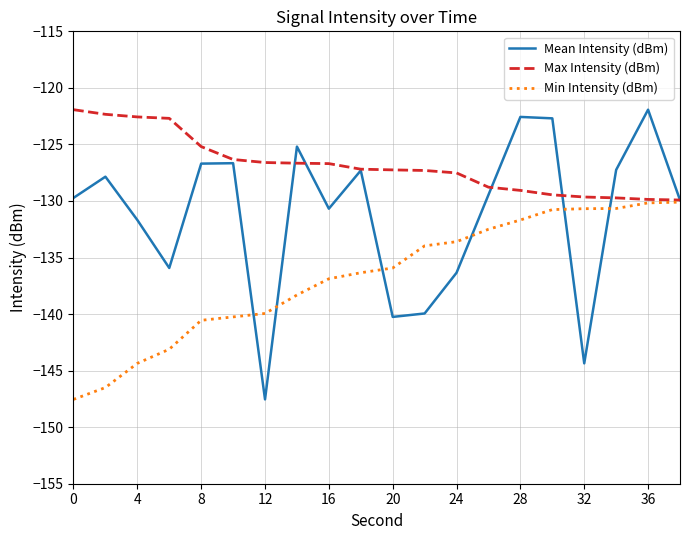

Which series has the largest total across all categories?

Max Intensity (dBm)